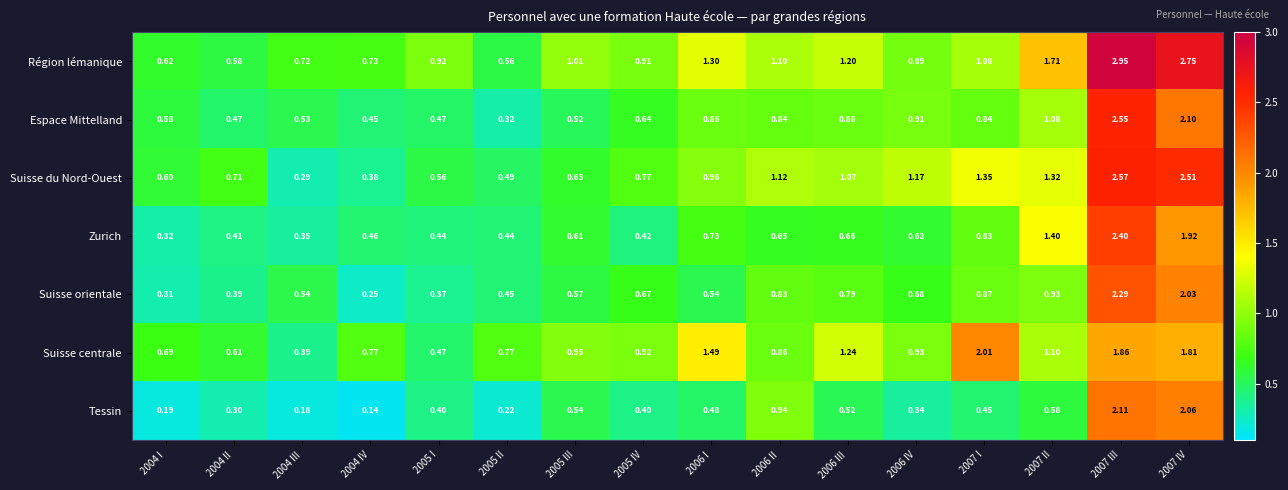

Between 2006 II and 2007 II, which series saw the biggest shift?

Zurich